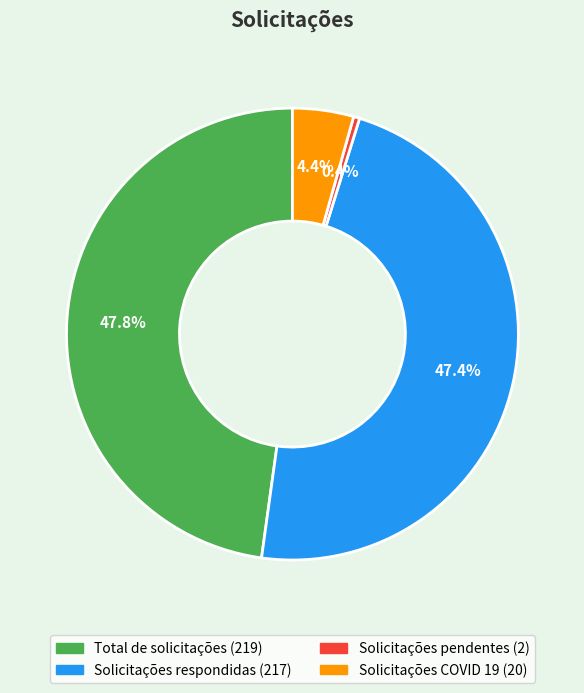

Is Total de solicitações the majority of the pie?

No